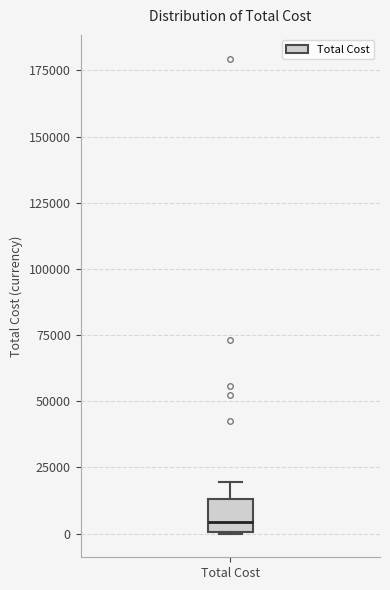

Where does the upper whisker of the box for Total Cost end on the y-axis? The values are not printed on the chart, so give them approximately, as read against the axis.

20000